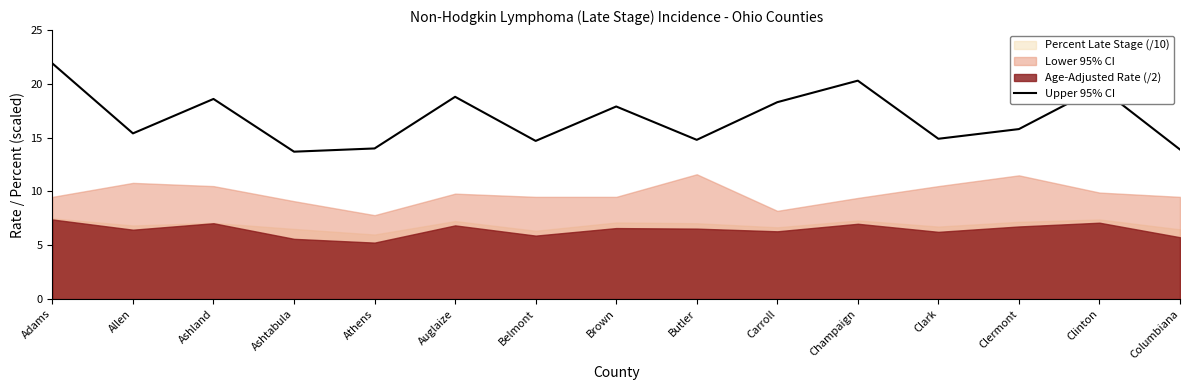

At which label is the value closest to 17?

Brown